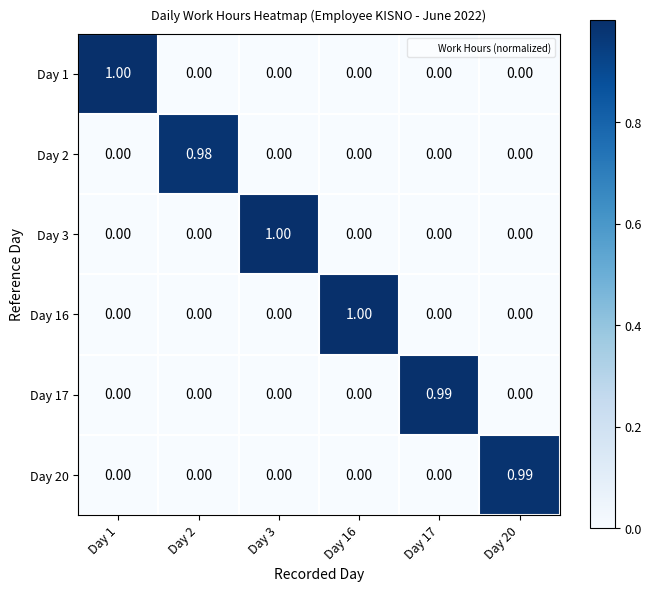

How many values in the Day 3 series exceed 0?

1